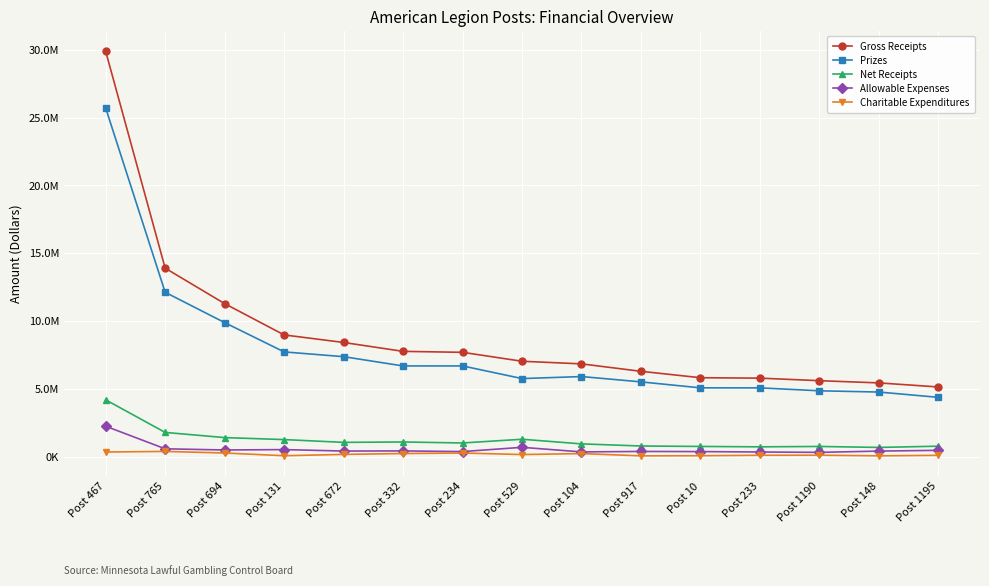

Which category has the highest value across all series?

Post 467